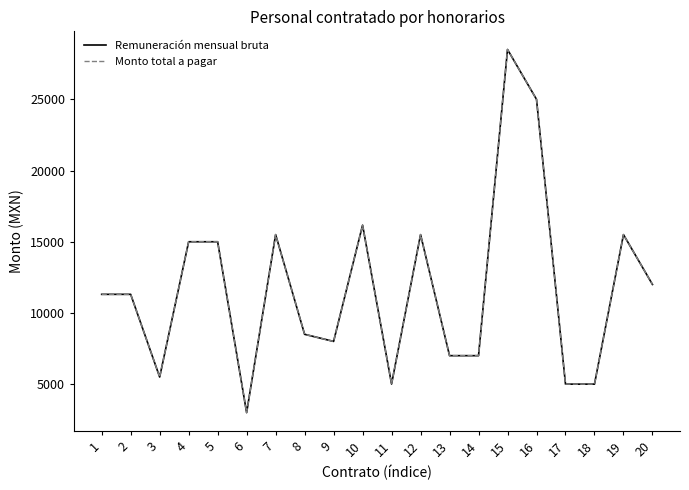

At which label is Monto total a pagar closest to 15750?

7